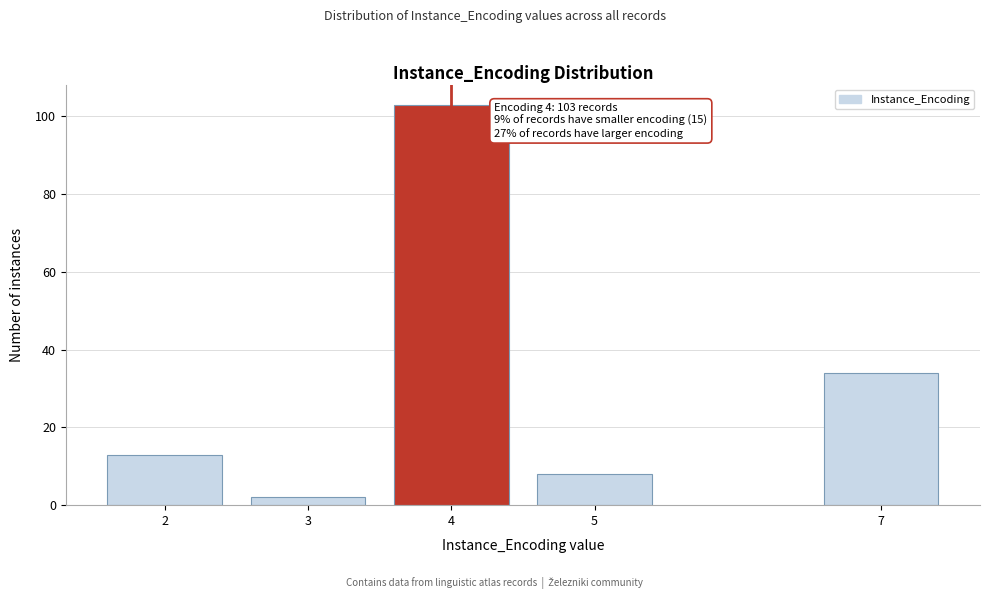

Reading left to right, transcribe all the data shown in this chart.

2=13	3=2	4=103	5=8	7=34